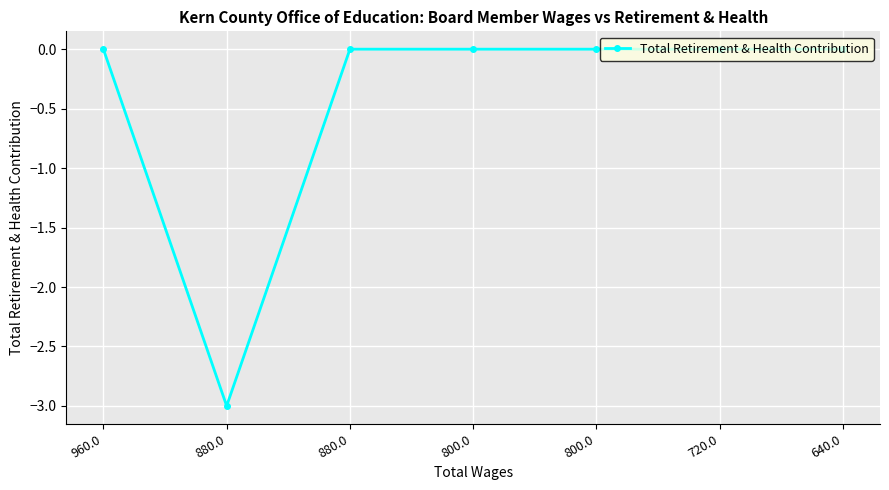

How many distinct data groups are displayed?

1